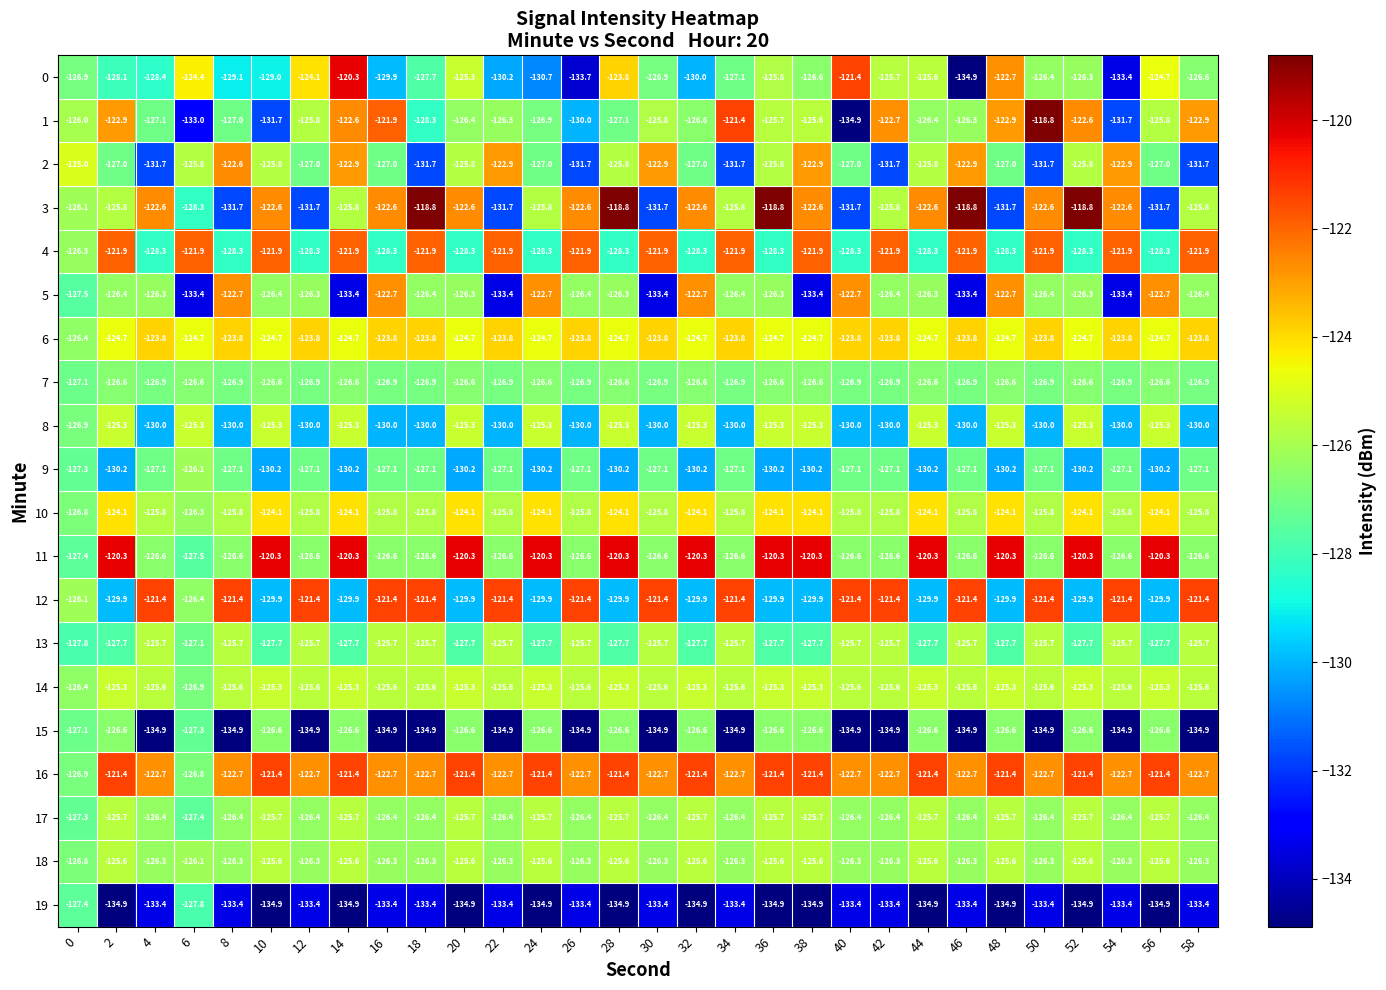

What is the sum of all 18 values?

-3780.2